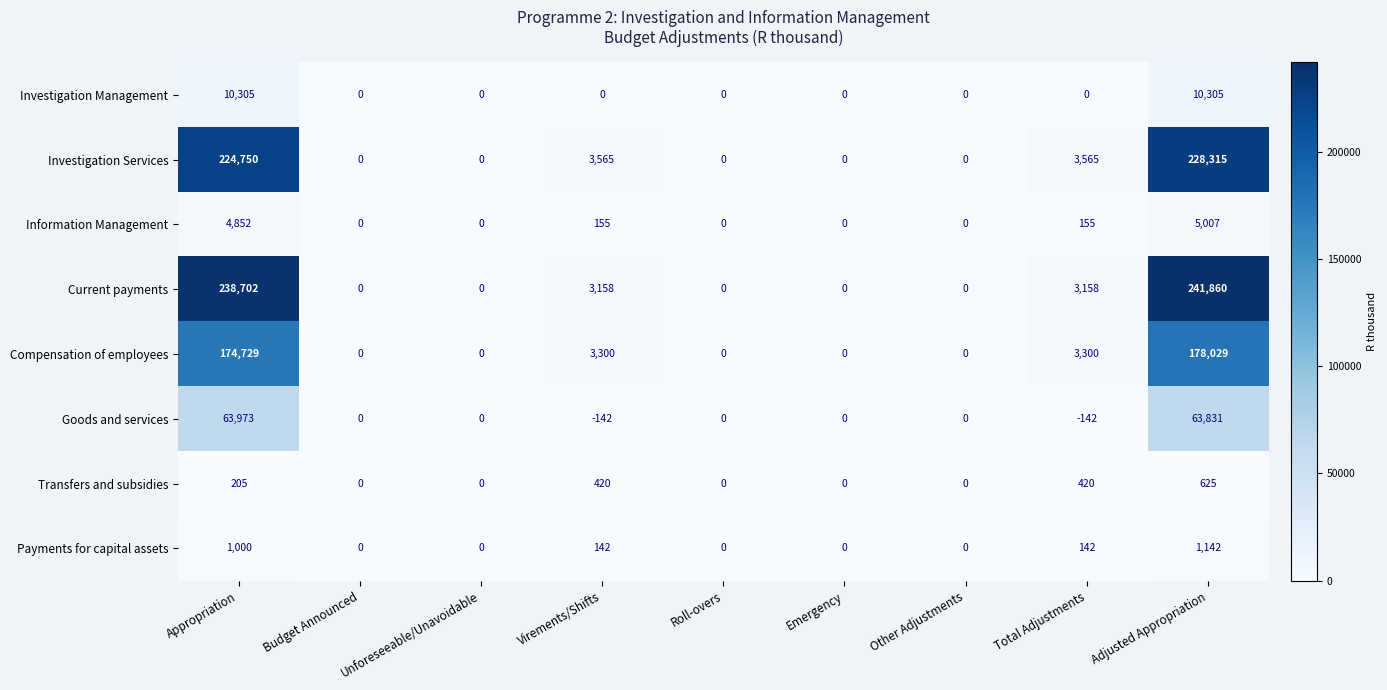

Which series has the largest total across all categories?

Current payments